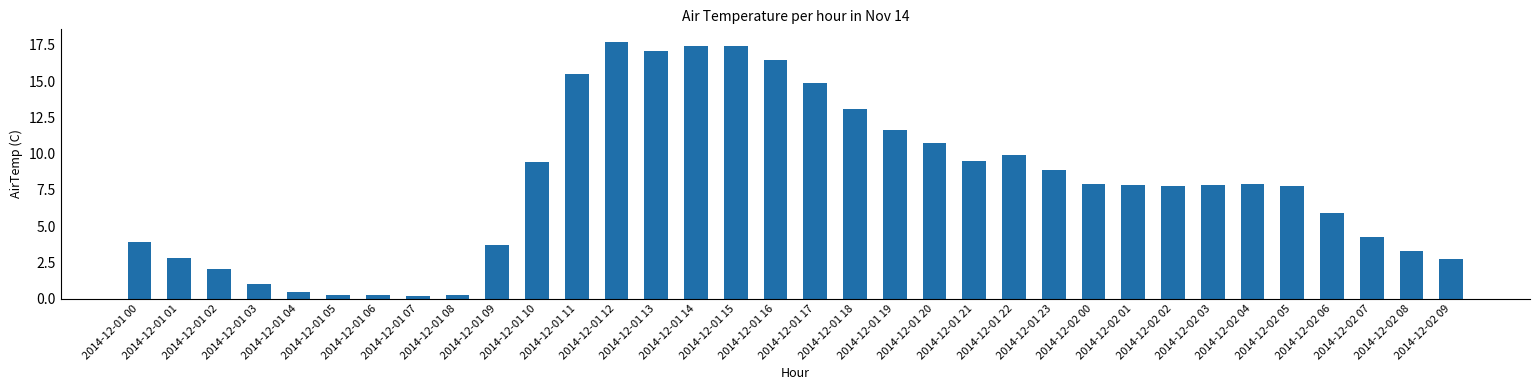

The chart shows a value of 3.9 at 2014-12-01 00. True or false?

True